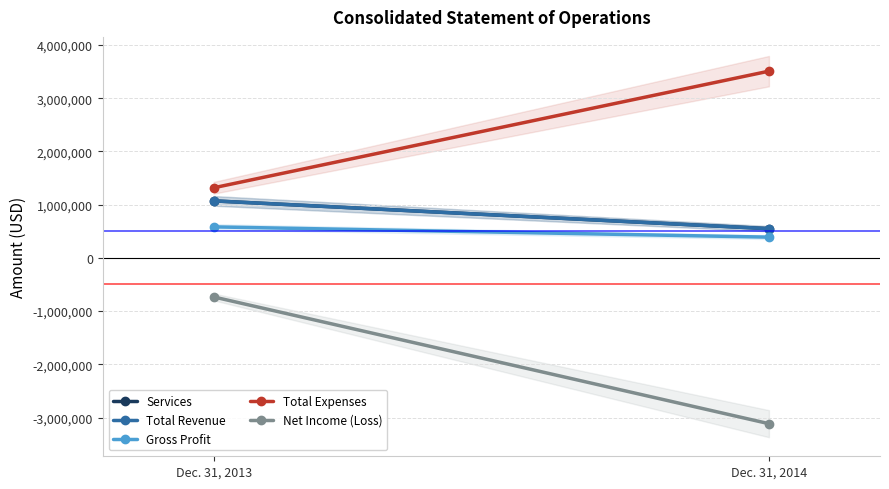

What is the total value across all series at Dec. 31, 2013?

3309155